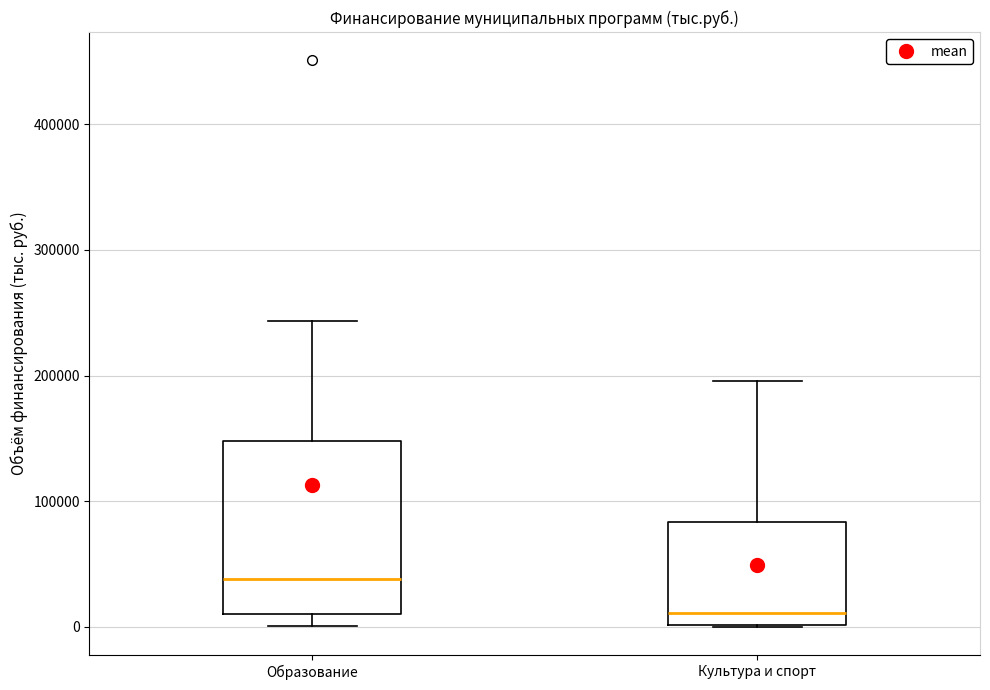

Where is the lower edge of the box for Образование on the y-axis? The values are not printed on the chart, so give them approximately, as read against the axis.

10000